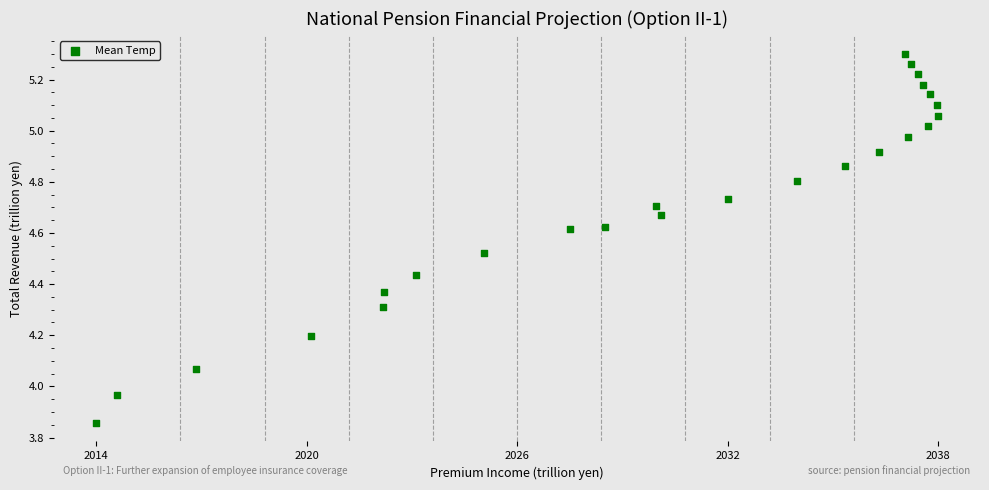

What is the range of X values (max minus min)?

0.4